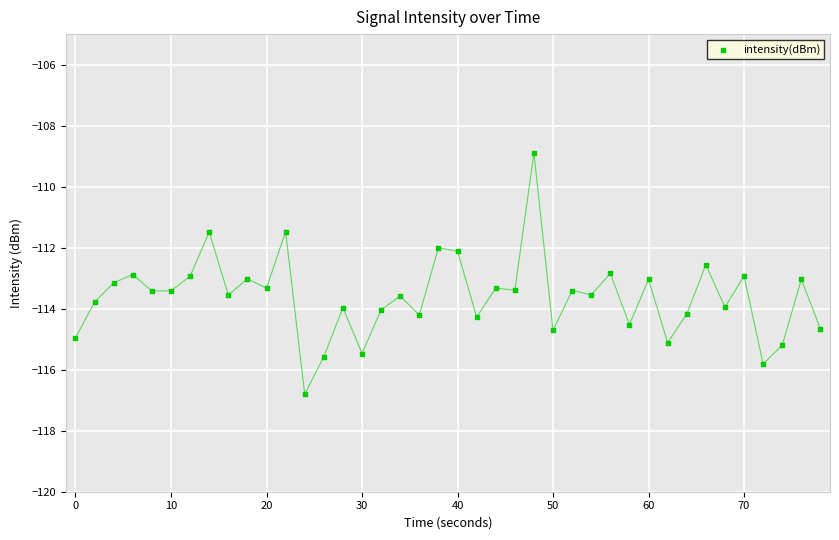

What is the range of X values (max minus min)?

78.0